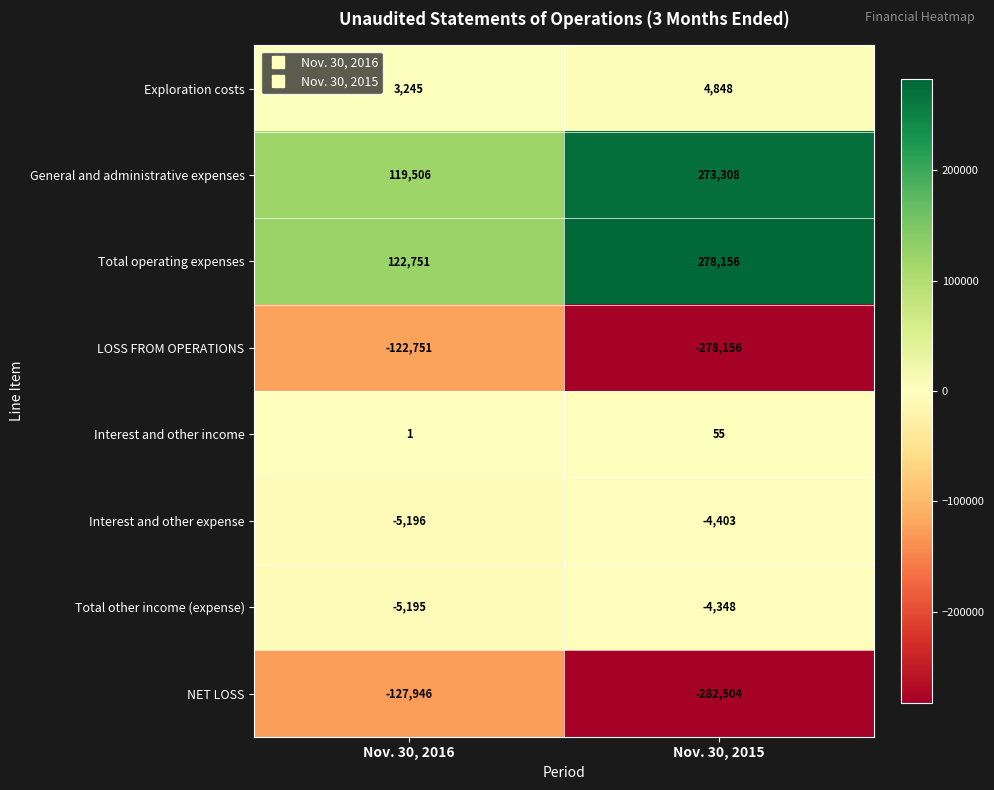

What is the smallest value displayed?

-282504